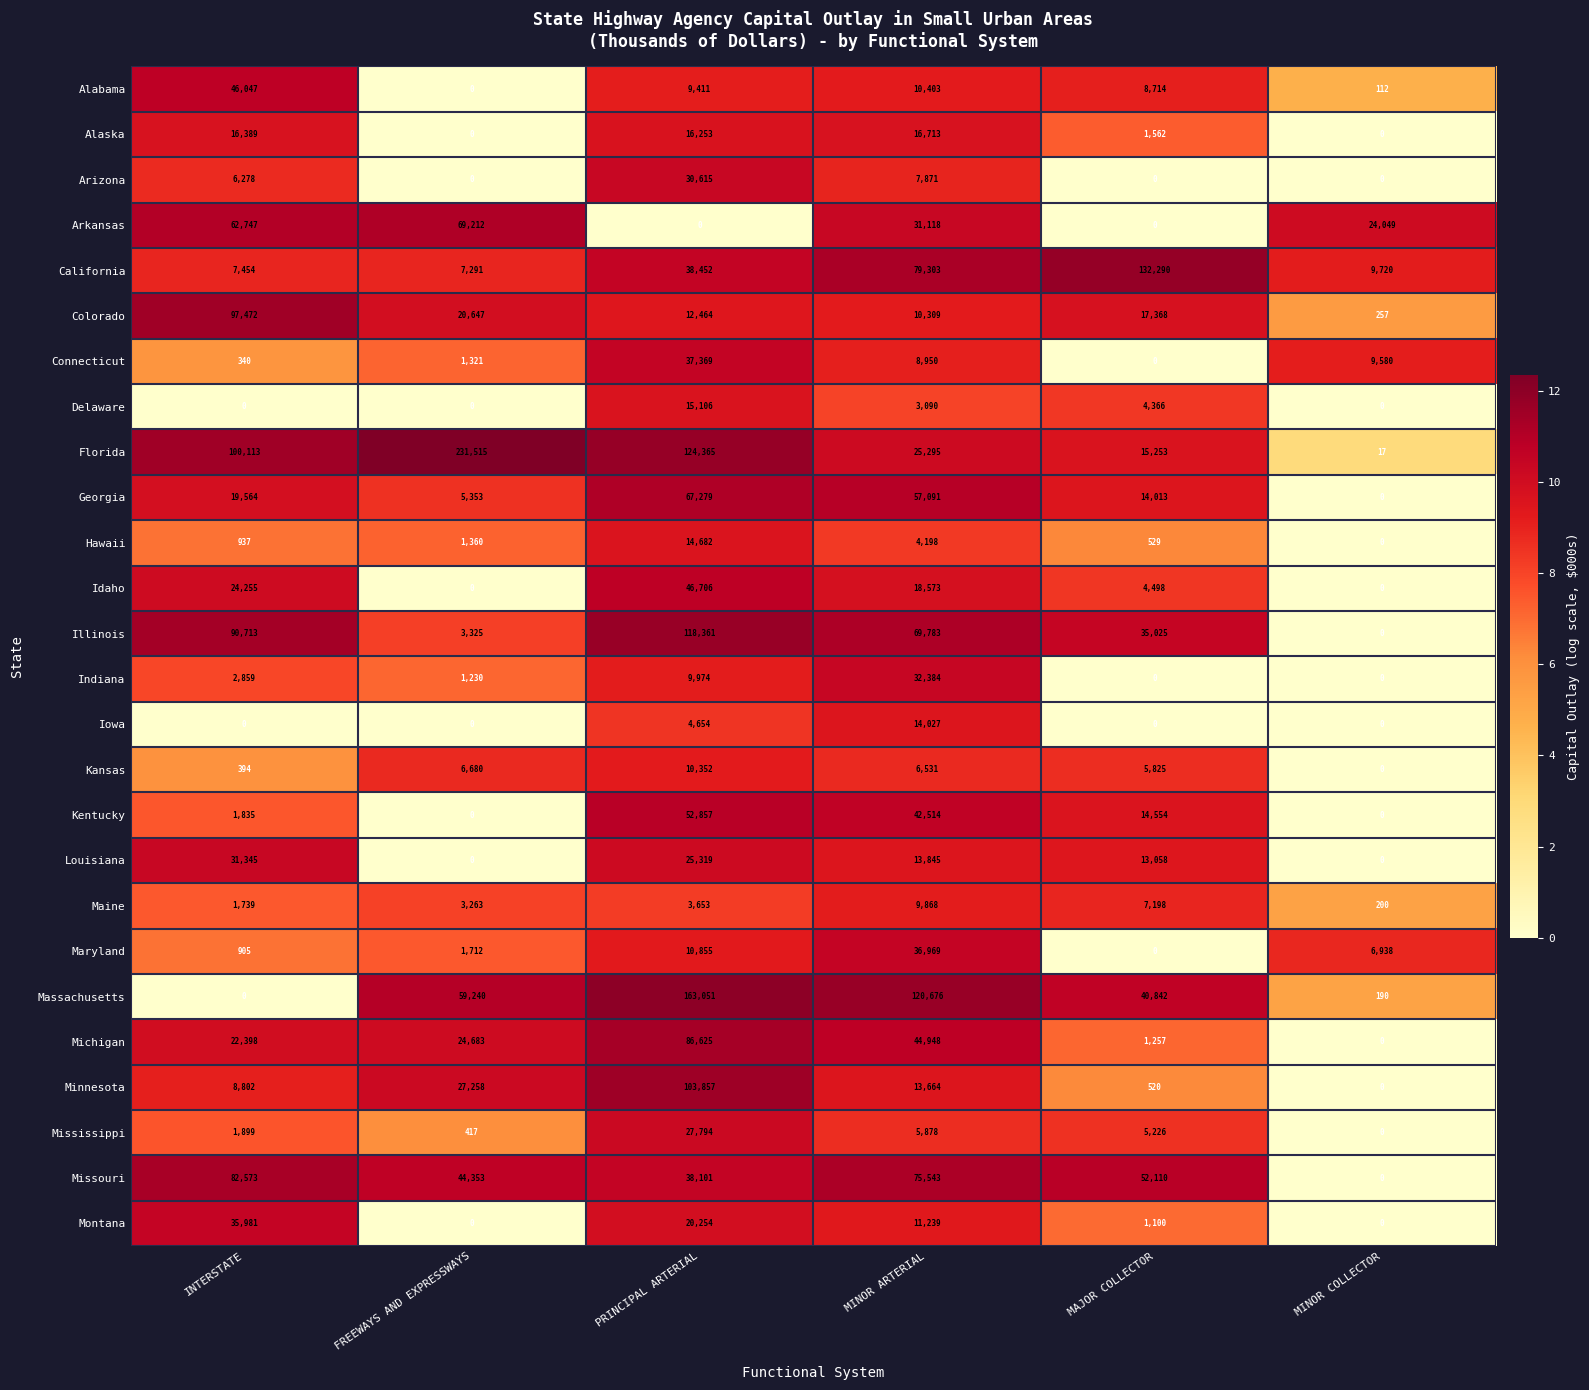

Which category has the highest value across all series?

FREEWAYS AND EXPRESSWAYS